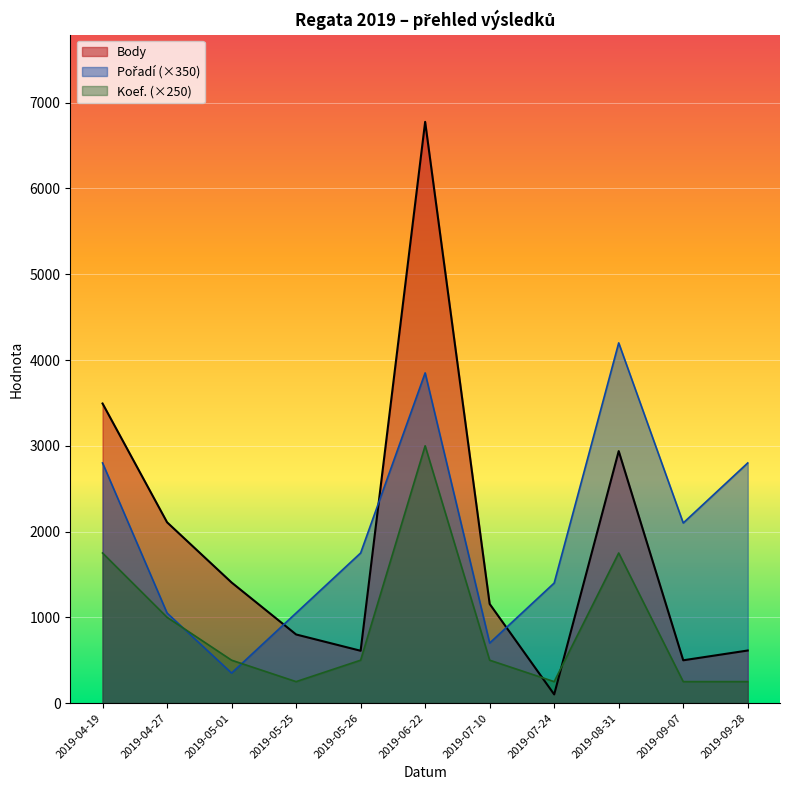

Reading left to right, extract all data points from this chart.

Body: 2019-09-28=613	2019-09-07=499	2019-08-31=2938	2019-07-24=101	2019-07-10=1156	2019-06-22=6777	2019-05-26=610	2019-05-25=800	2019-05-01=1406	2019-04-27=2108	2019-04-19=3493
Pořadí: 2019-09-28=8	2019-09-07=6	2019-08-31=12	2019-07-24=4	2019-07-10=2	2019-06-22=11	2019-05-26=5	2019-05-25=3	2019-05-01=1	2019-04-27=3	2019-04-19=8
Koef.: 2019-09-28=1	2019-09-07=1	2019-08-31=7	2019-07-24=1	2019-07-10=2	2019-06-22=12	2019-05-26=2	2019-05-25=1	2019-05-01=2	2019-04-27=4	2019-04-19=7